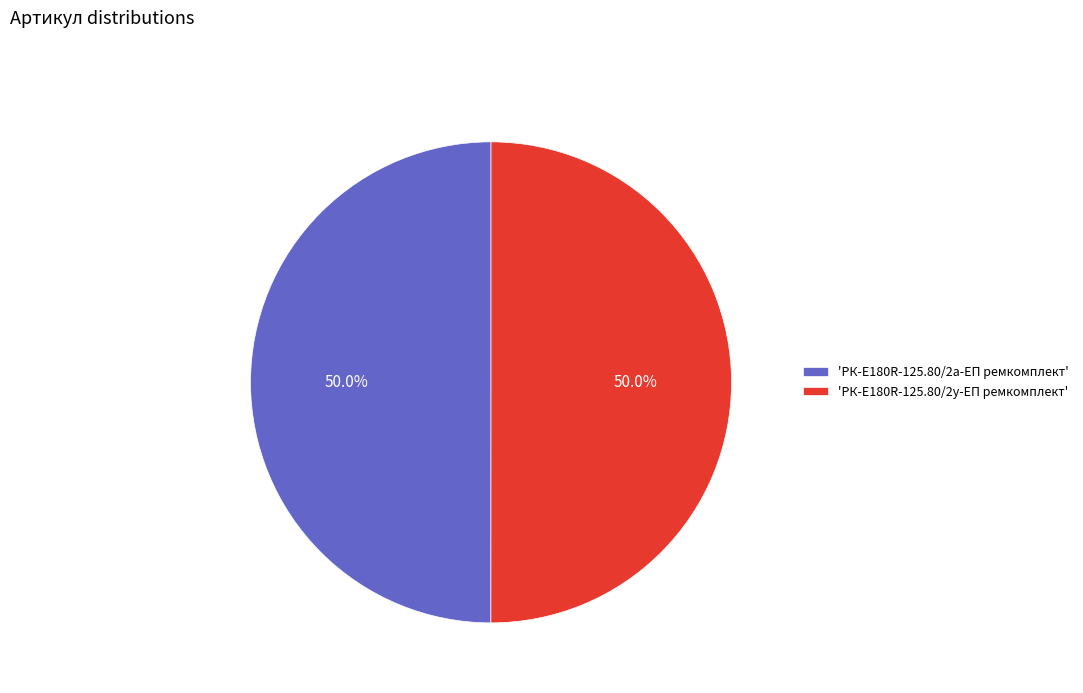

Approximately how many times larger is the value at 'РК-E180R-125.80/2у-ЕП ремкомплект' compared to 'РК-E180R-125.80/2а-ЕП ремкомплект'?

1.0